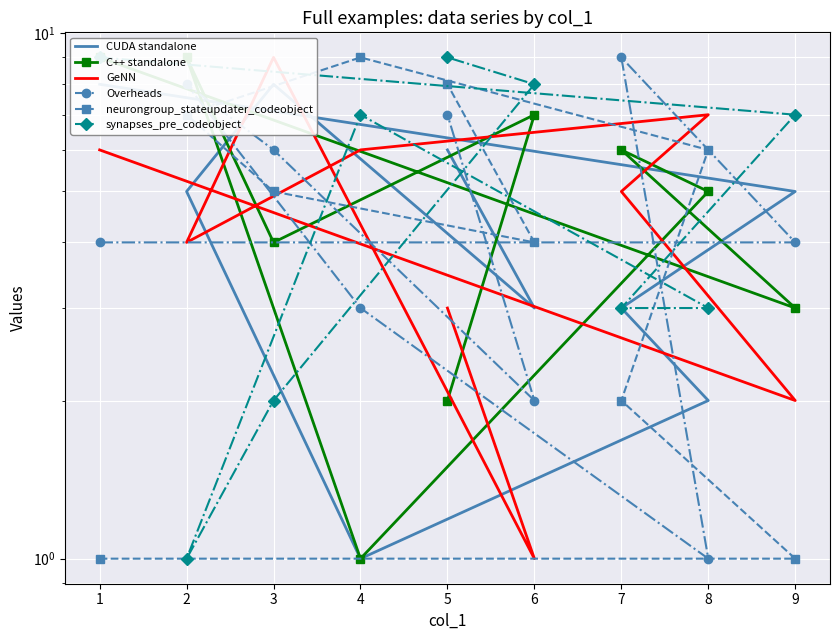

The neurongroup_stateupdater_codeobject series shows 1 at 9. True or false?

True